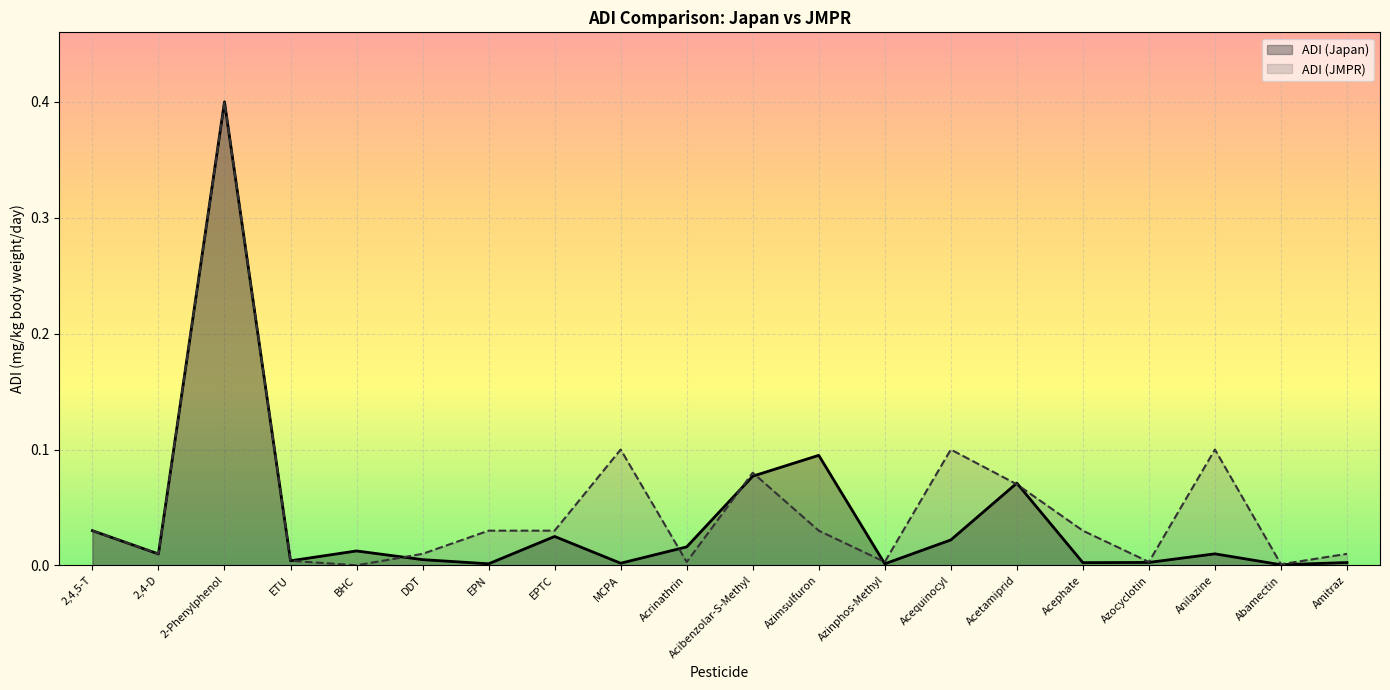

What position from the right is EPTC?

13